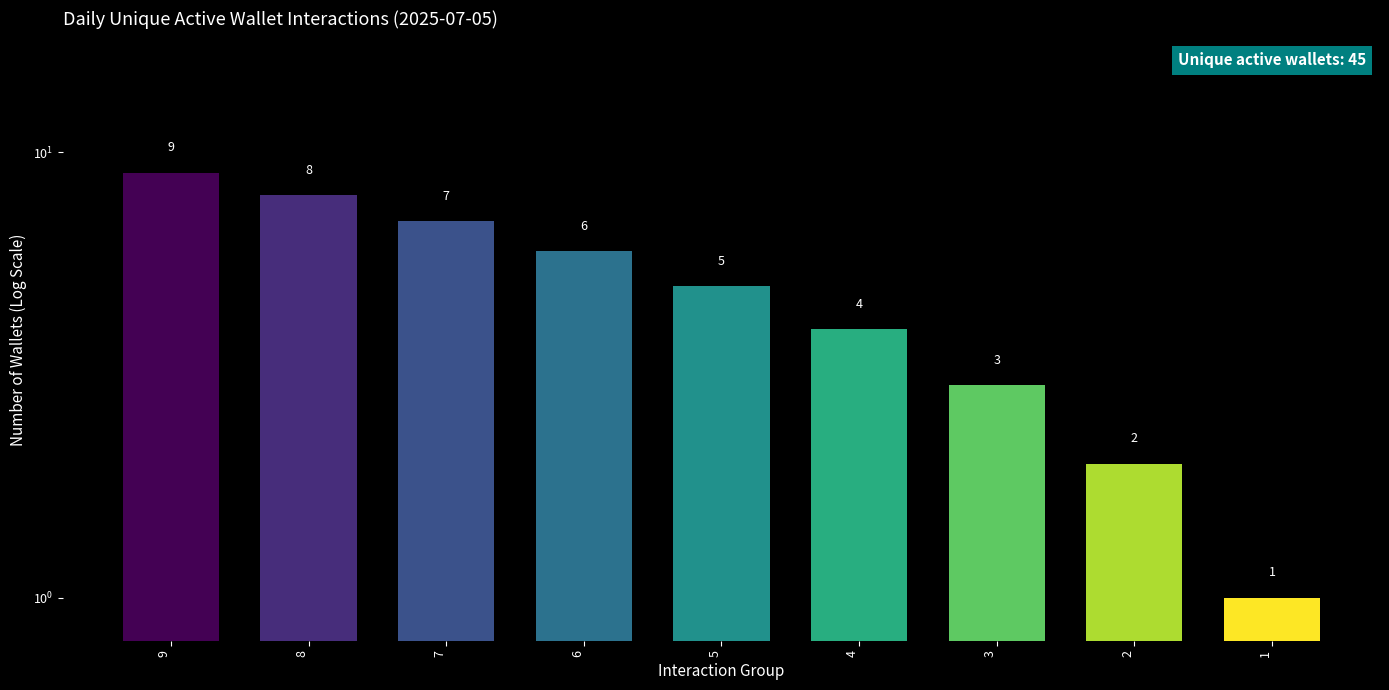

Reading left to right, what are all the values shown in this chart?

9=9	8=8	7=7	6=6	5=5	4=4	3=3	2=2	1=1